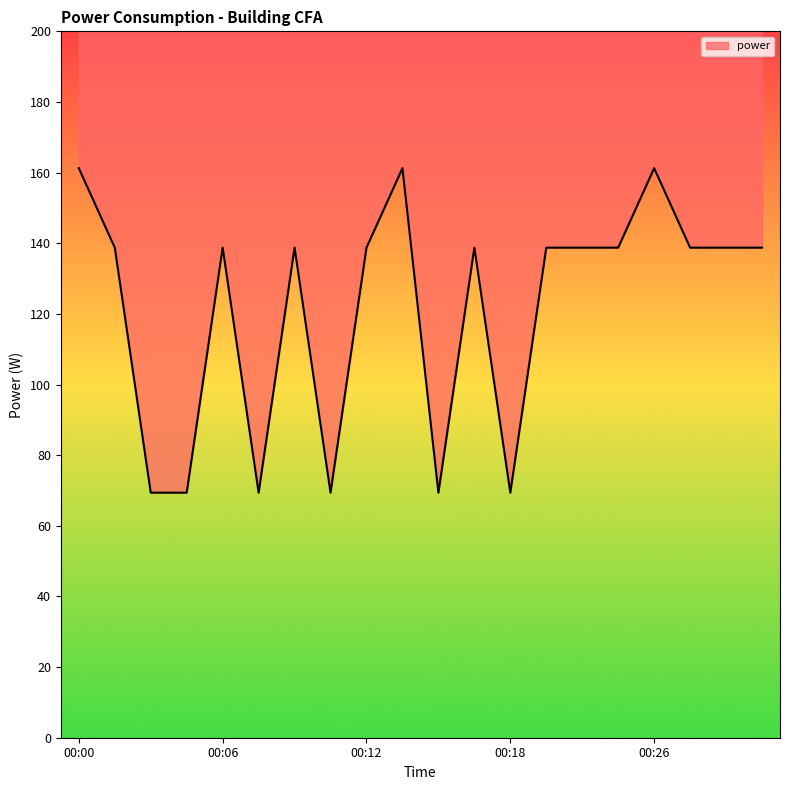

List the labels in order of value, smallest first.

00:03, 00:04, 00:07, 00:10, 00:15, 00:18, 00:02, 00:06, 00:09, 00:12, 00:17, 00:20, 00:22, 00:24, 00:28, 00:30, 00:32, 00:00, 00:14, 00:26